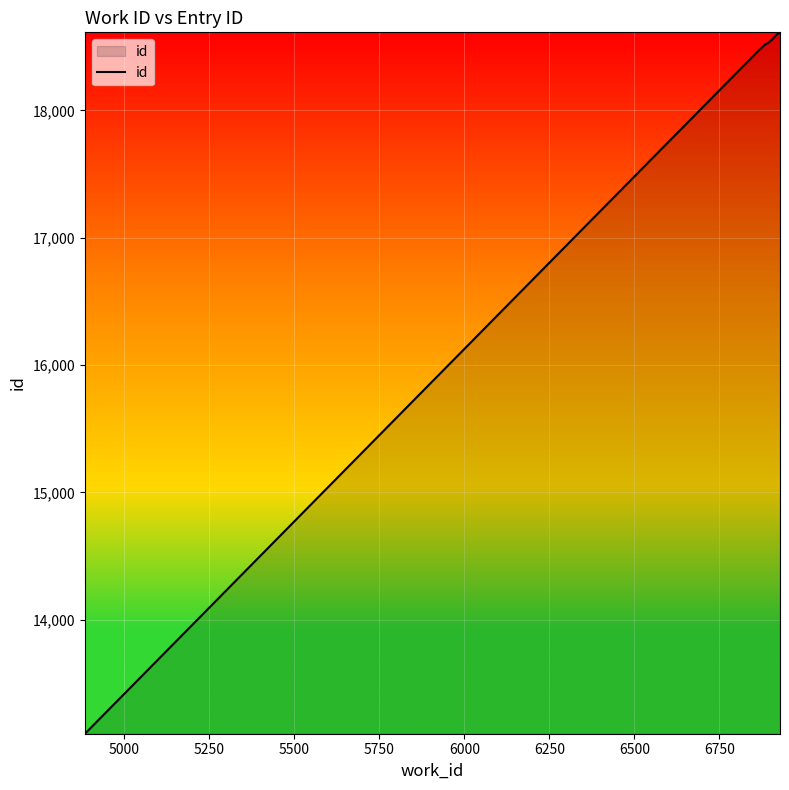

What is the maximum value shown in the chart?

18614